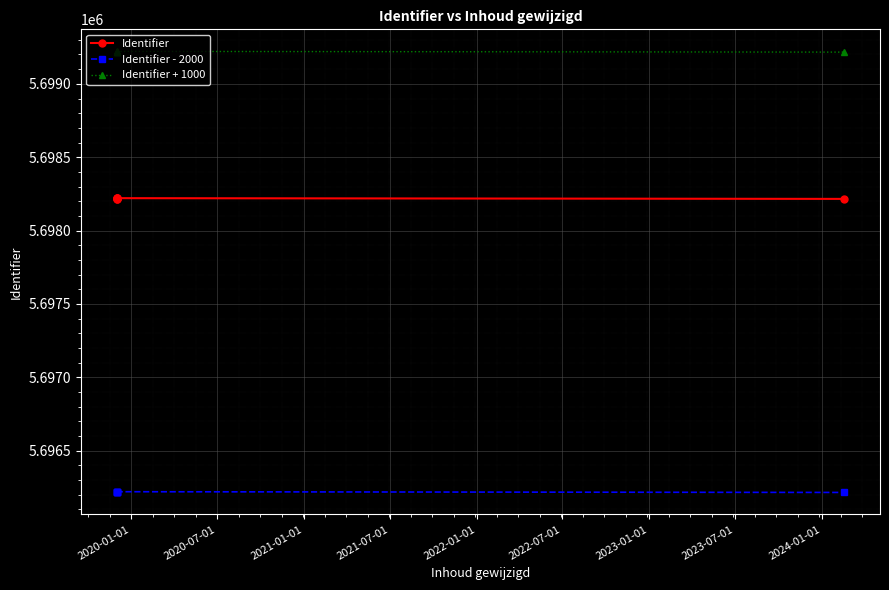

How many series are shown in this chart?

3